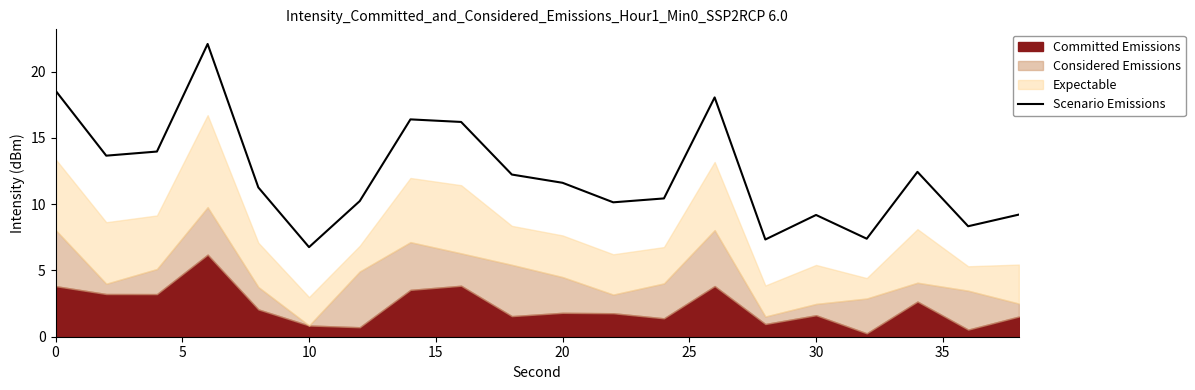

What is the value of the 5th point from the left?

11.3